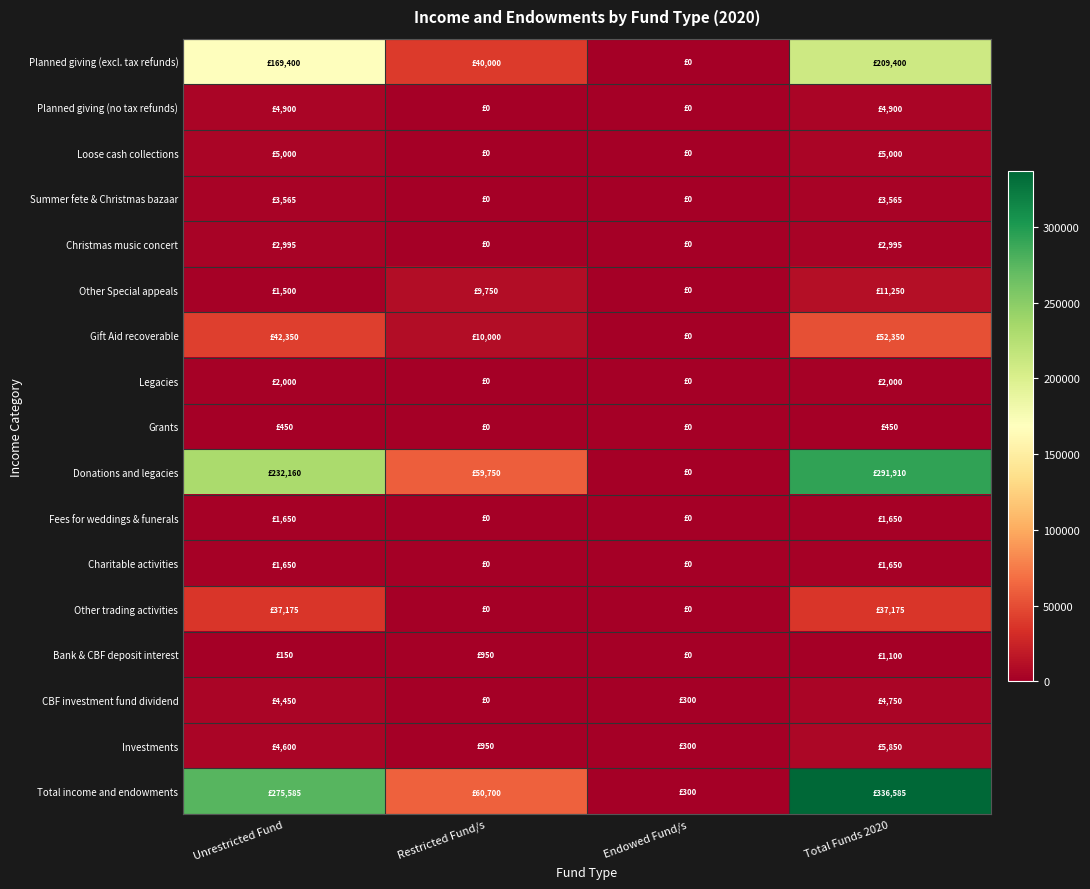

Reading left to right, list all the values displayed in this chart.

Planned giving (excl. tax refunds): Unrestricted Fund=169400	Restricted Fund/s=40000	Endowed Fund/s=0	Total Funds 2020=209400
Planned giving (no tax refunds): Unrestricted Fund=4900	Restricted Fund/s=0	Endowed Fund/s=0	Total Funds 2020=4900
Loose cash collections: Unrestricted Fund=5000	Restricted Fund/s=0	Endowed Fund/s=0	Total Funds 2020=5000
Summer fete & Christmas bazaar: Unrestricted Fund=3565	Restricted Fund/s=0	Endowed Fund/s=0	Total Funds 2020=3565
Christmas music concert: Unrestricted Fund=2995	Restricted Fund/s=0	Endowed Fund/s=0	Total Funds 2020=2995
Other Special appeals: Unrestricted Fund=1500	Restricted Fund/s=9750	Endowed Fund/s=0	Total Funds 2020=11250
Gift Aid recoverable: Unrestricted Fund=42350	Restricted Fund/s=10000	Endowed Fund/s=0	Total Funds 2020=52350
Legacies: Unrestricted Fund=2000	Restricted Fund/s=0	Endowed Fund/s=0	Total Funds 2020=2000
Grants: Unrestricted Fund=450	Restricted Fund/s=0	Endowed Fund/s=0	Total Funds 2020=450
Donations and legacies: Unrestricted Fund=232160	Restricted Fund/s=59750	Endowed Fund/s=0	Total Funds 2020=291910
Fees for weddings & funerals: Unrestricted Fund=1650	Restricted Fund/s=0	Endowed Fund/s=0	Total Funds 2020=1650
Charitable activities: Unrestricted Fund=1650	Restricted Fund/s=0	Endowed Fund/s=0	Total Funds 2020=1650
Other trading activities: Unrestricted Fund=37175	Restricted Fund/s=0	Endowed Fund/s=0	Total Funds 2020=37175
Bank & CBF deposit interest: Unrestricted Fund=150	Restricted Fund/s=950	Endowed Fund/s=0	Total Funds 2020=1100
CBF investment fund dividend: Unrestricted Fund=4450	Restricted Fund/s=0	Endowed Fund/s=300	Total Funds 2020=4750
Investments: Unrestricted Fund=4600	Restricted Fund/s=950	Endowed Fund/s=300	Total Funds 2020=5850
Total income and endowments: Unrestricted Fund=275585	Restricted Fund/s=60700	Endowed Fund/s=300	Total Funds 2020=336585